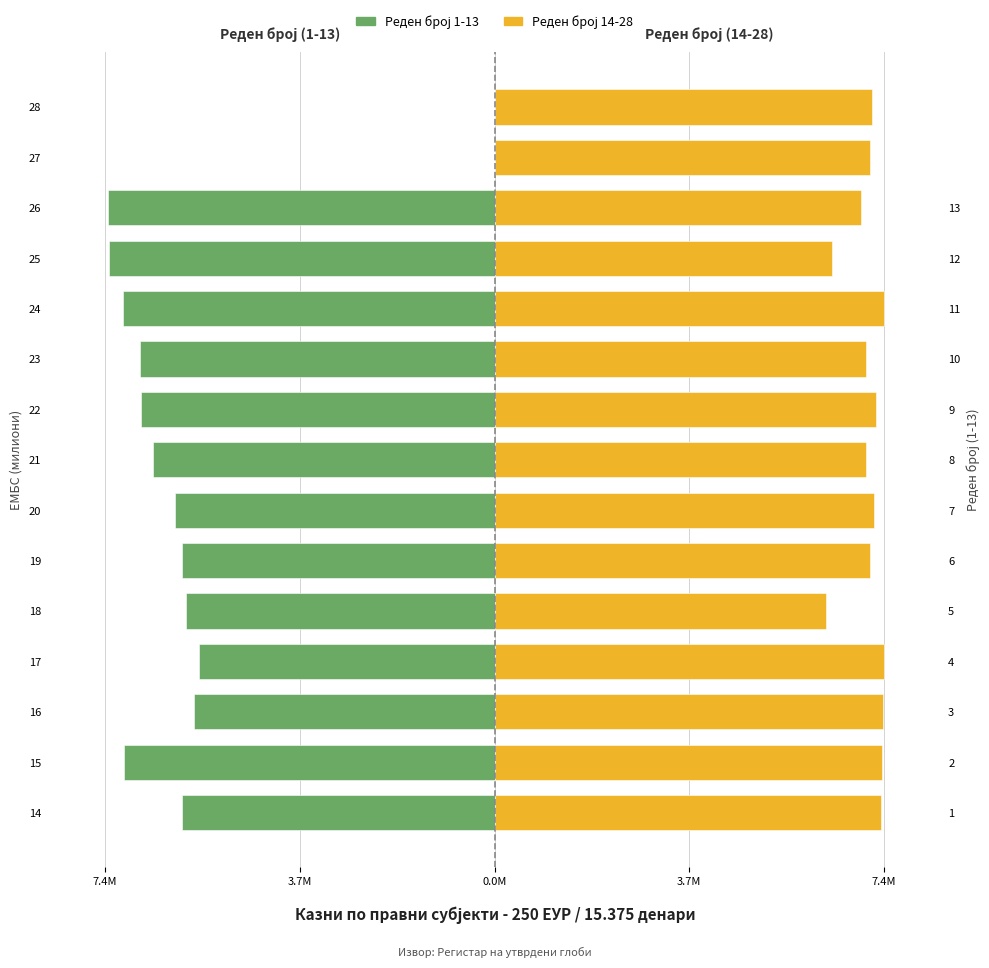

Reading right to left, transcribe all the data shown in this chart.

Реден број 1-13: 0.0	0.0	-7.3	-7.3	-7.1	-6.7	-6.7	-6.5	-6.1	-5.9	-5.9	-5.6	-5.7	-7.0	-5.9
Реден број 14-28: 7.2	7.1	7.0	6.4	7.4	7.1	7.2	7.1	7.2	7.1	6.3	7.4	7.4	7.3	7.3